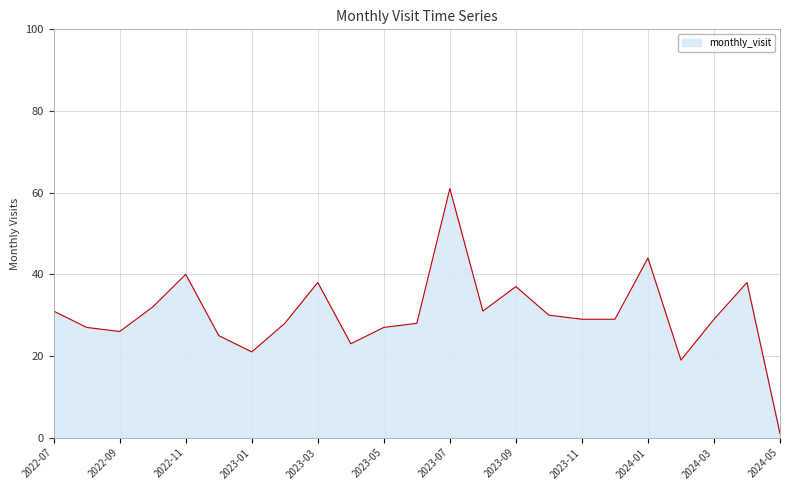

What is the average value?

30